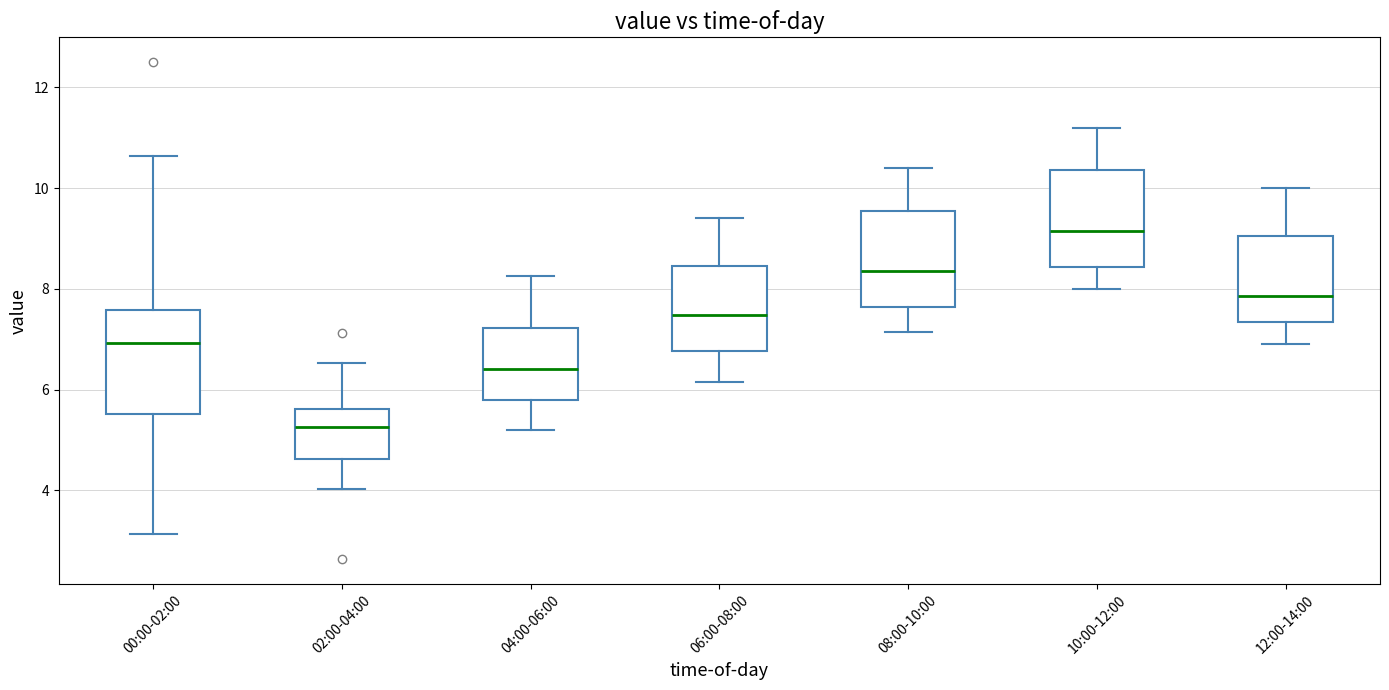

Reading left to right, read every box against the y-axis: the position of its median line, the range the box covers, and the ends of its whiskers. The values are not printed on the chart, so give them approximately, as read against the axis.

00:00-02:00: median 7.0, box 5.6 to 7.6, whiskers 3.2 to 10.6
02:00-04:00: median 5.2, box 4.6 to 5.6, whiskers 4.0 to 6.6
04:00-06:00: median 6.4, box 5.8 to 7.2, whiskers 5.2 to 8.2
06:00-08:00: median 7.4, box 6.8 to 8.4, whiskers 6.2 to 9.4
08:00-10:00: median 8.4, box 7.6 to 9.6, whiskers 7.2 to 10.4
10:00-12:00: median 9.2, box 8.4 to 10.4, whiskers 8.0 to 11.2
12:00-14:00: median 7.8, box 7.4 to 9.0, whiskers 7.0 to 10.0